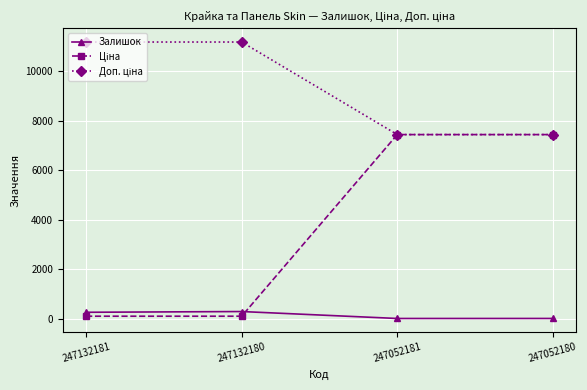

Does the chart display data point markers on the line(s)?

Yes